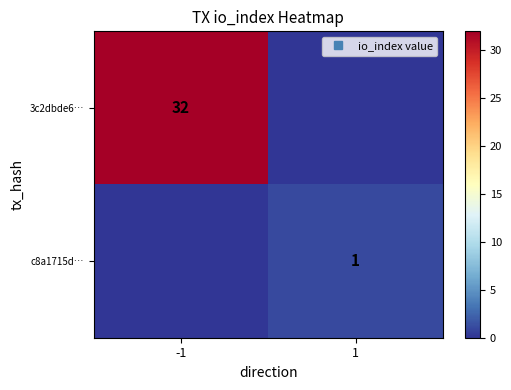

How many 3c2dbde6… values are between 0 and 32?

2